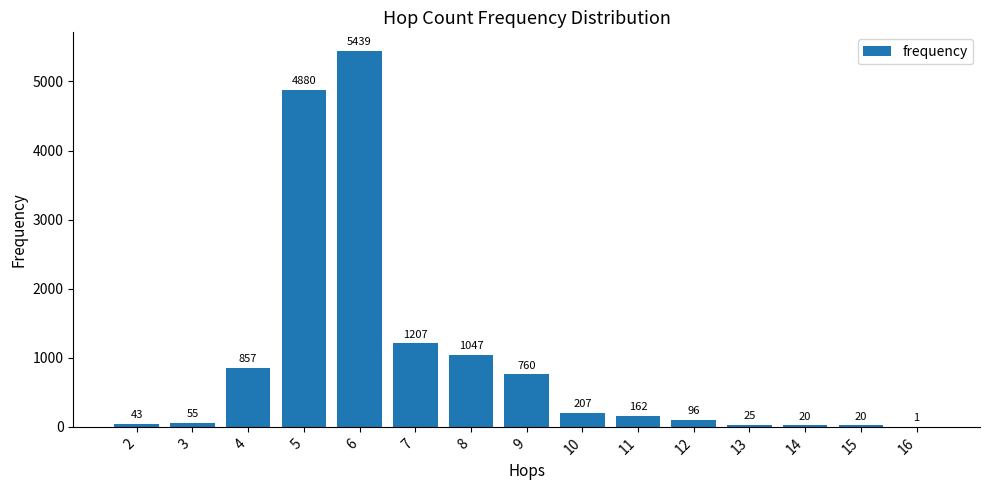

What is the ratio of the value at 7 to the value at 11?

7.5